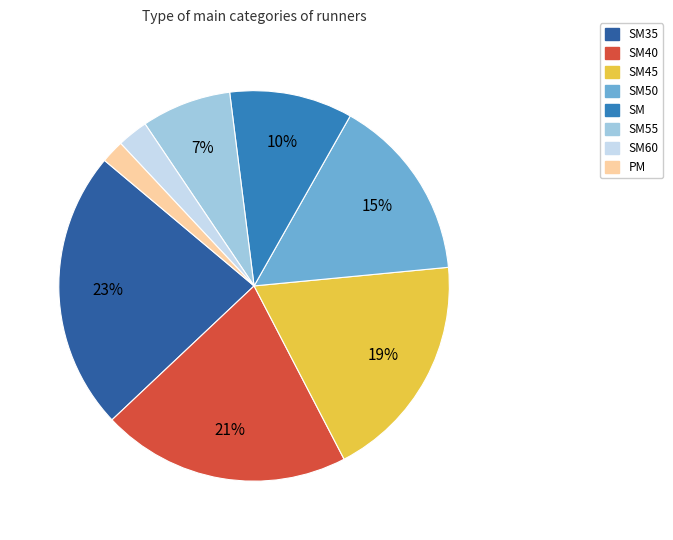

Between SM and SM40, which is larger?

SM40